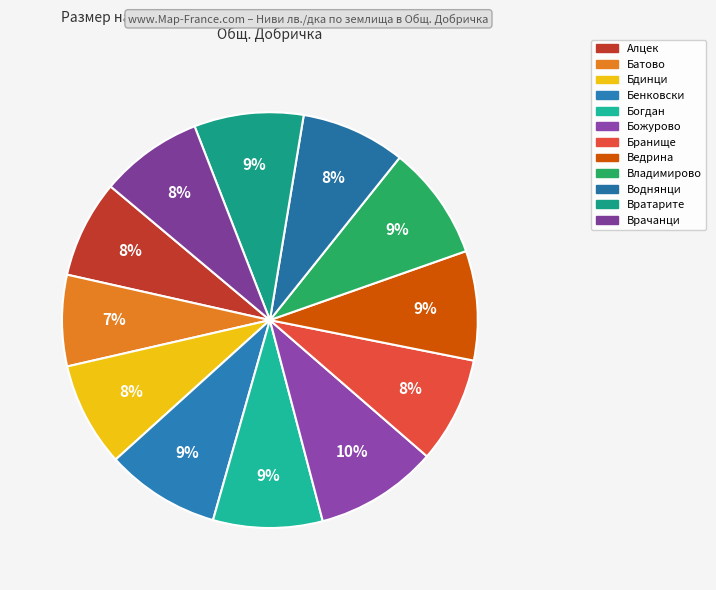

What percentage is the Врачанци slice, to the nearest percent?

8%